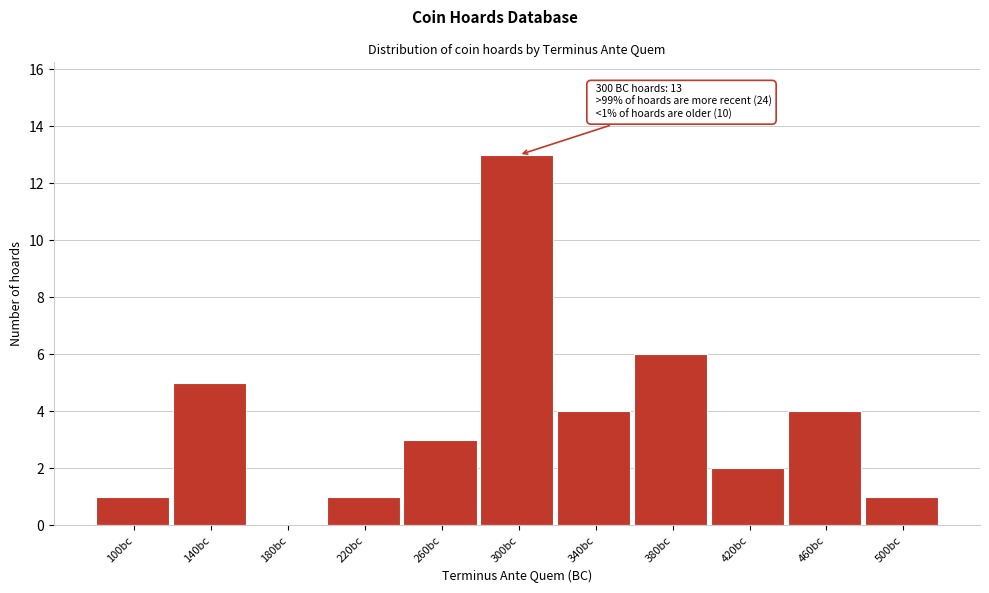

Reading left to right, transcribe all the data shown in this chart.

100bc=1	140bc=5	180bc=0	220bc=1	260bc=3	300bc=13	340bc=4	380bc=6	420bc=2	460bc=4	500bc=1